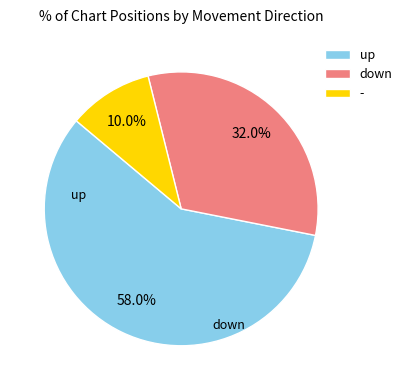

The down slice represents 32% of the pie. True or false?

True